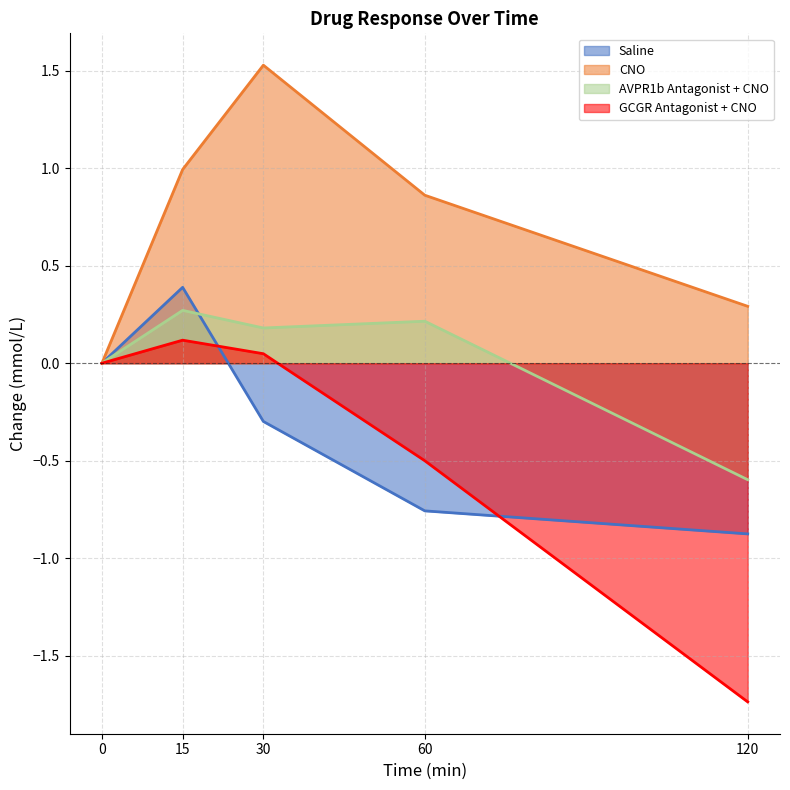

How many values in AVPR1b Antagonist + CNO are below zero?

1